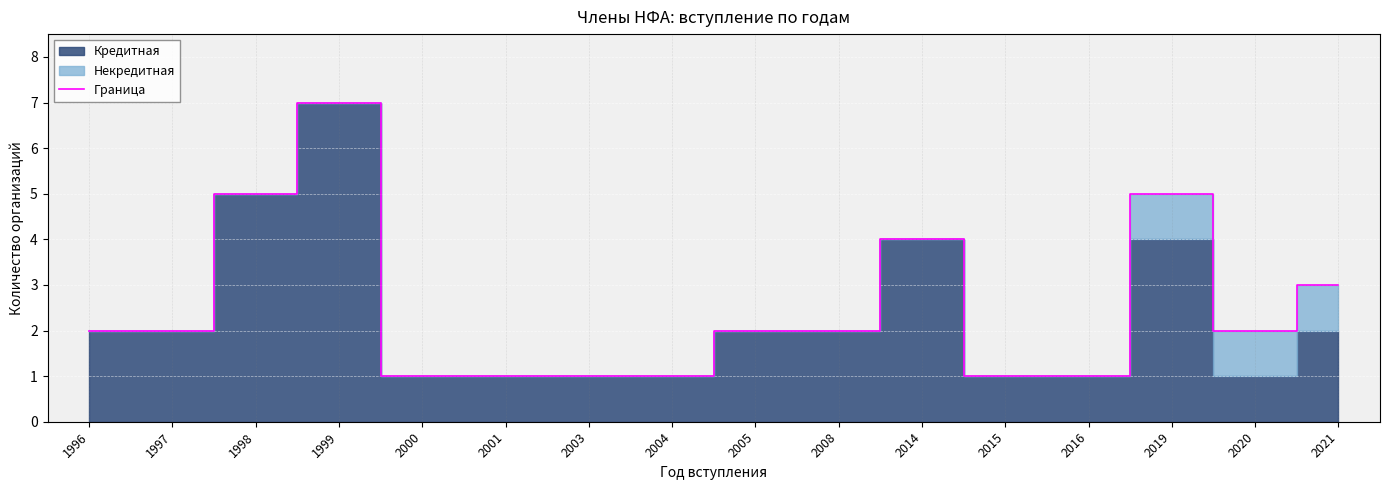

Which label corresponds to the largest value in the chart?

1999